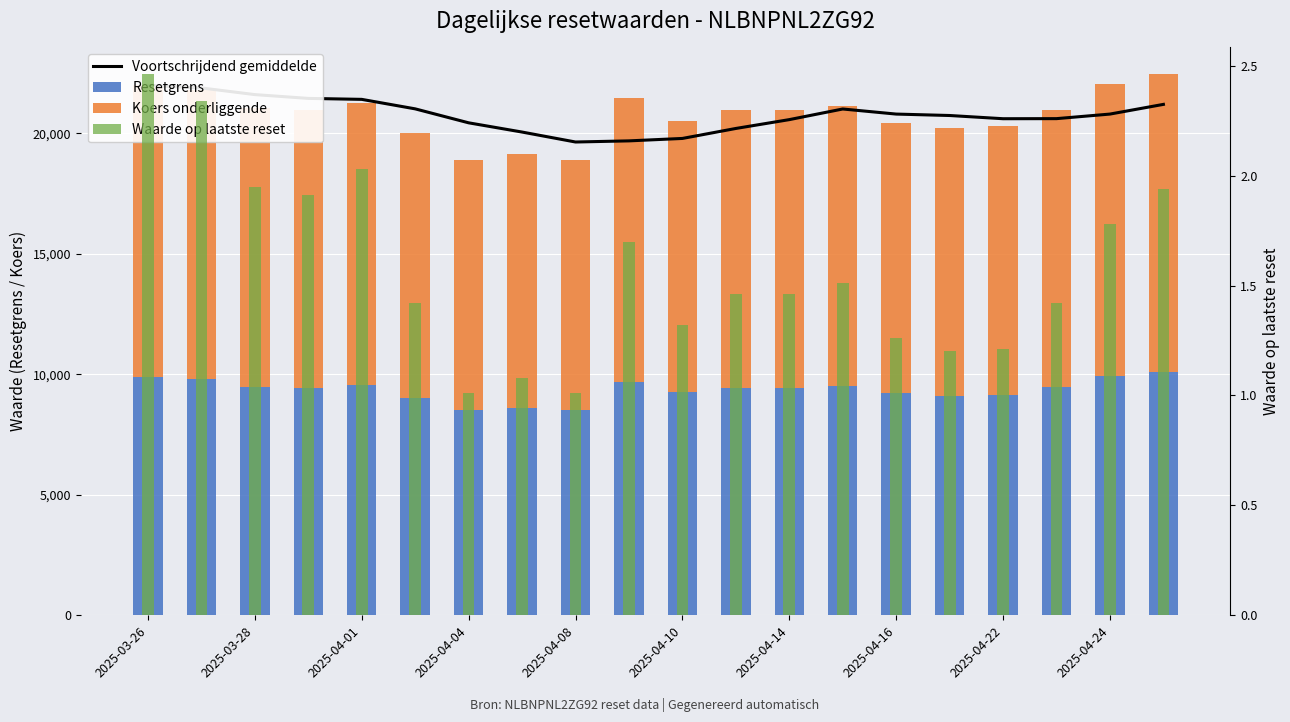

What is the label of the 20th bar from the right?

2025-03-26